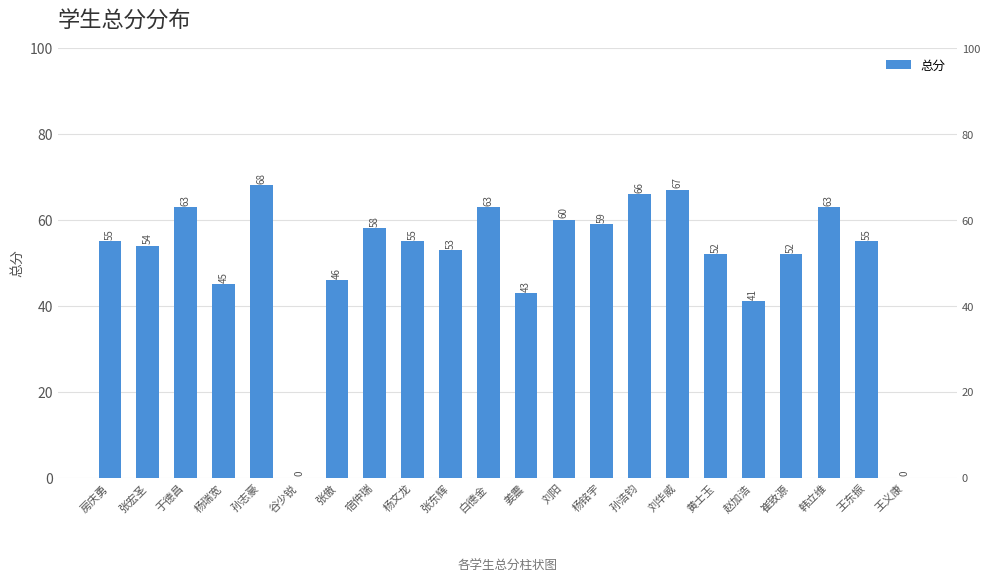

Which label corresponds to the largest value in the chart?

孙志豪